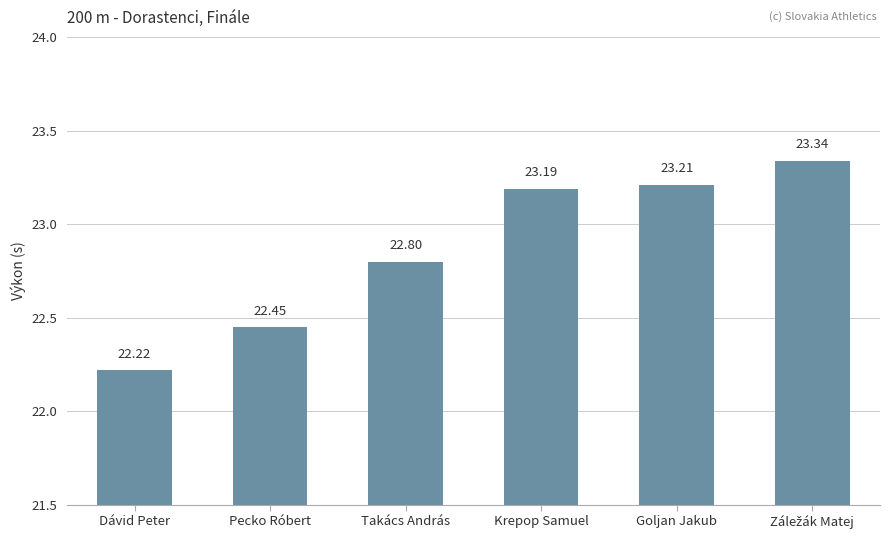

What is the sum of the values at Pecko Róbert and Krepop Samuel?

45.6